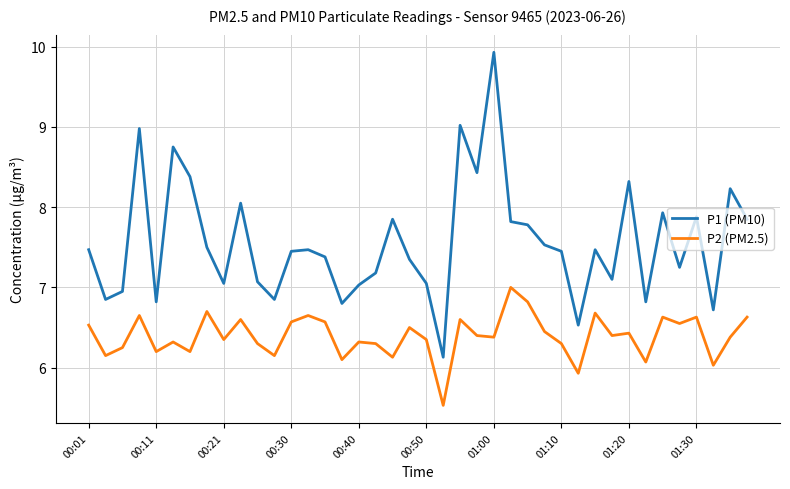

List the series in order of their overall mean, lowest first.

P2 (PM2.5), P1 (PM10)